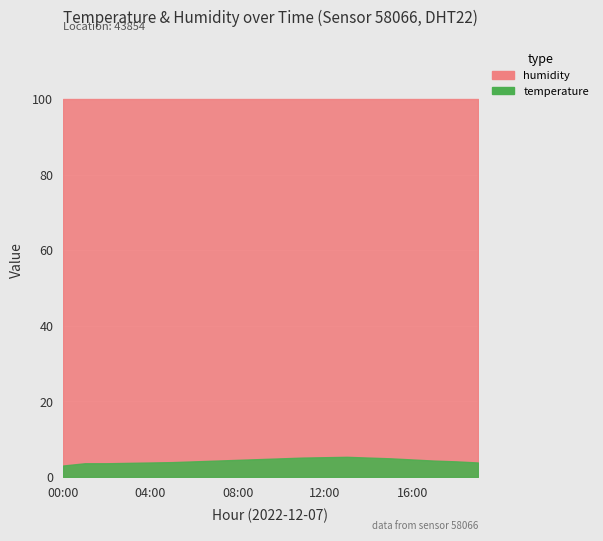

Between 05:00 and 17:00, which is larger?

17:00